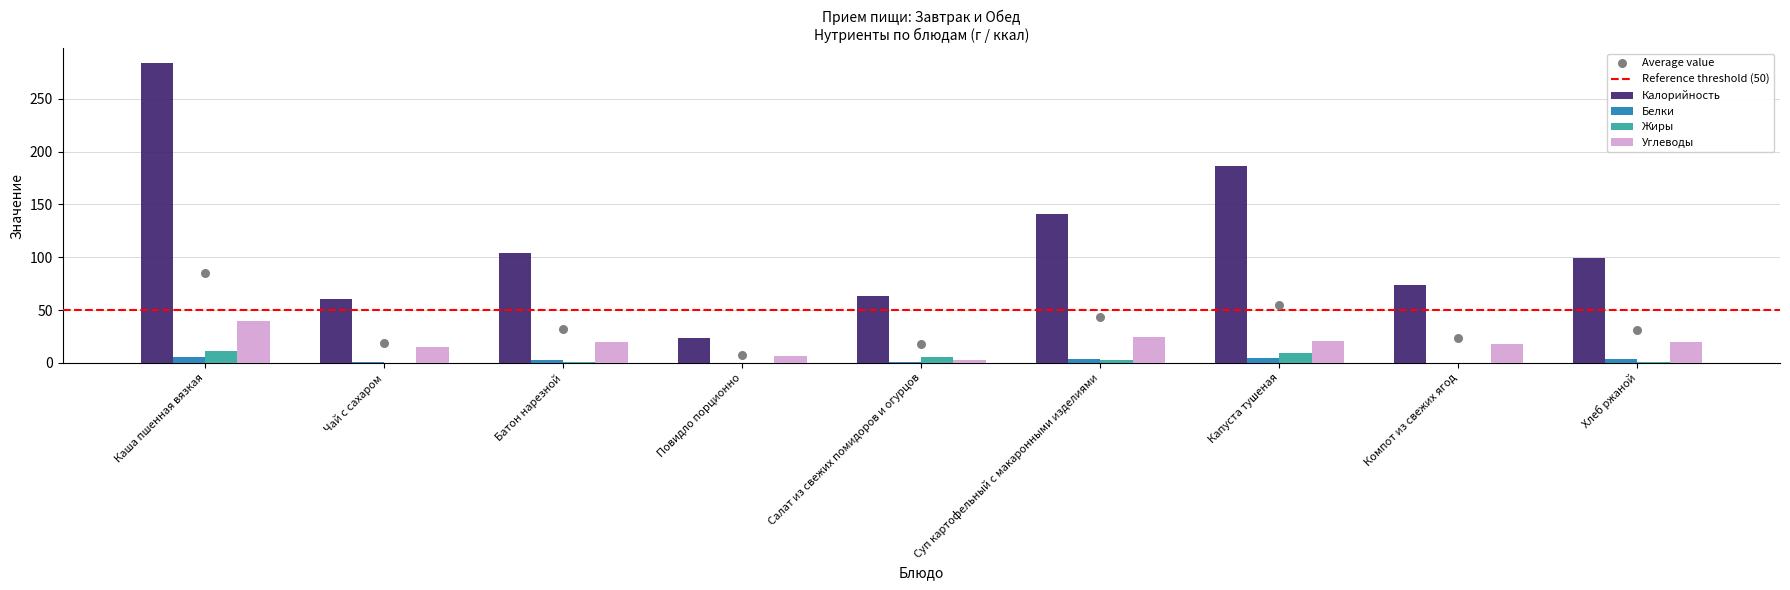

Which series contains the highest Y value?

Калорийность